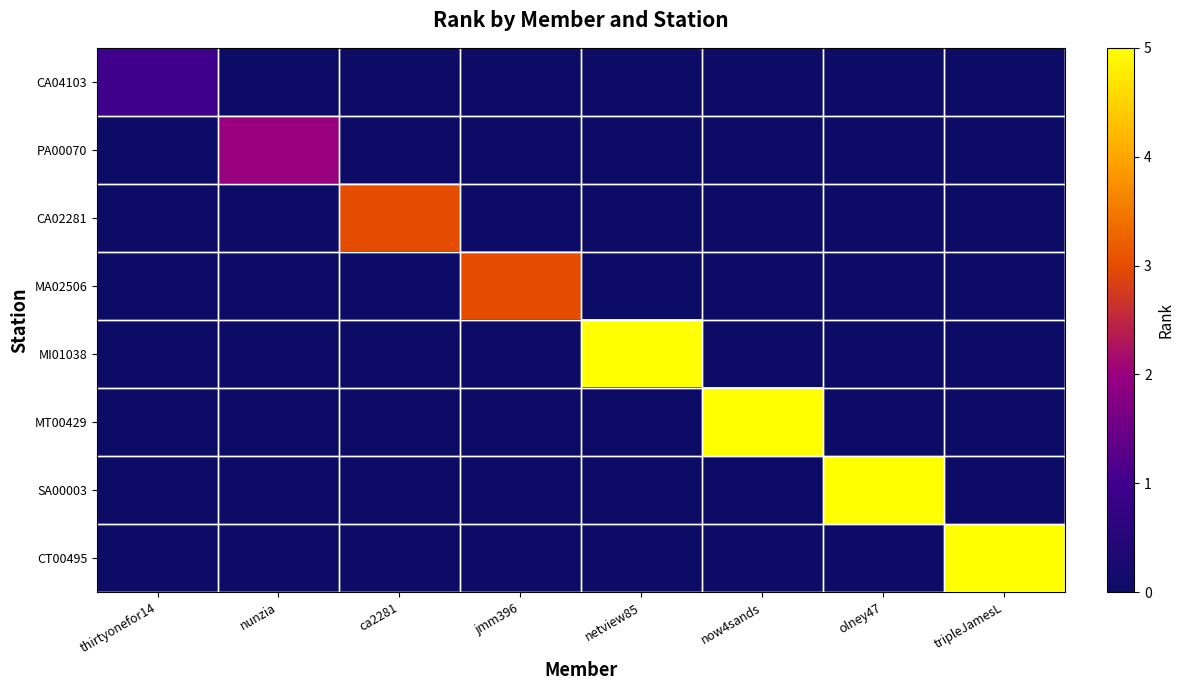

What is the total value across all series at netview85?

5